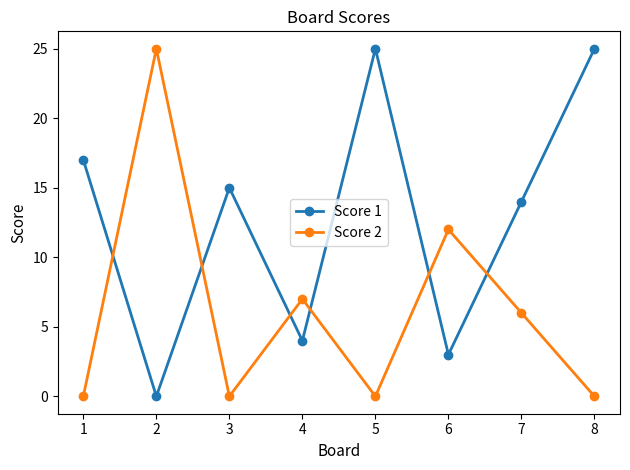

Reading right to left, extract all data points from this chart.

Score 1: 25	14	3	25	4	15	0	17
Score 2: 0	6	12	0	7	0	25	0